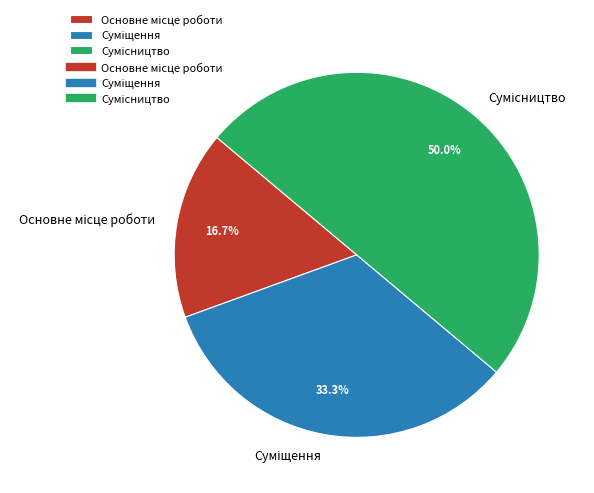

Is Основне місце роботи the majority of the pie?

No